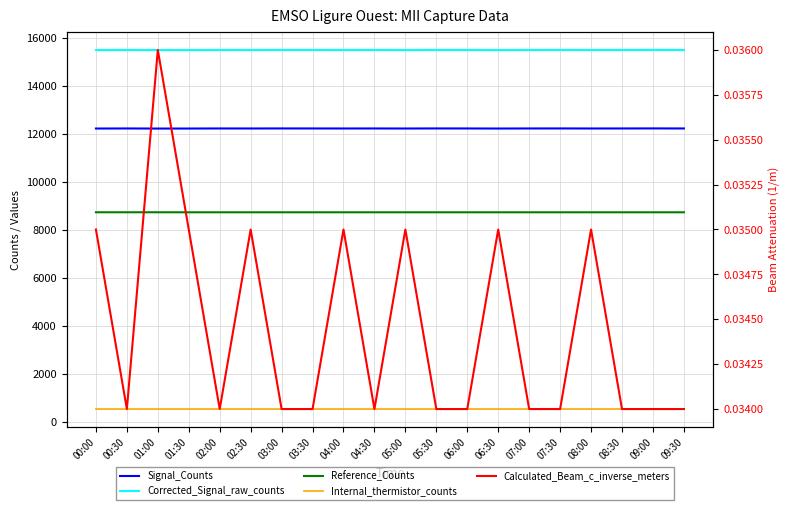

True or false: Reference_Counts and Corrected_Signal_raw_counts intersect in this chart.

False